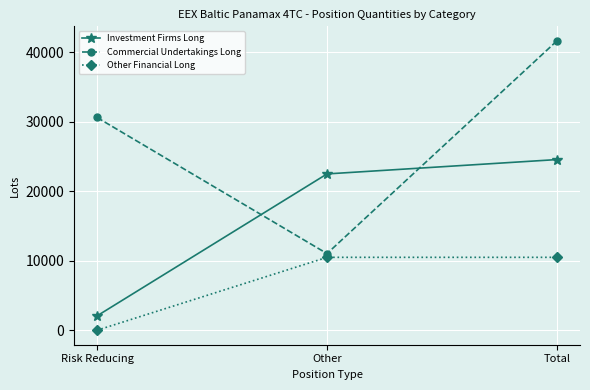

List the labels in order of Investment Firms Long value, largest first.

Total, Other, Risk Reducing